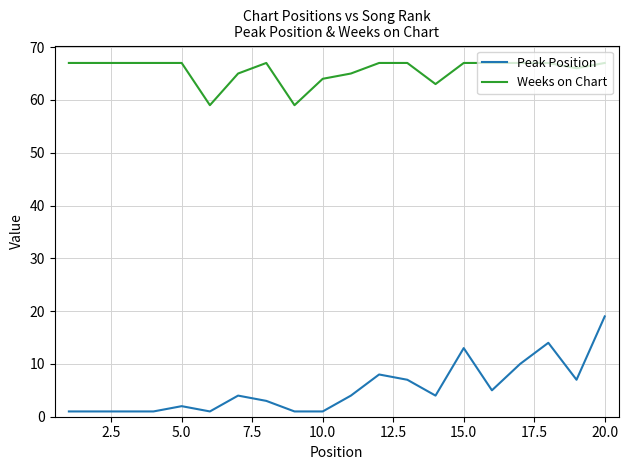

Rank the series by their average value, from highest to lowest.

Weeks on Chart, Peak Position